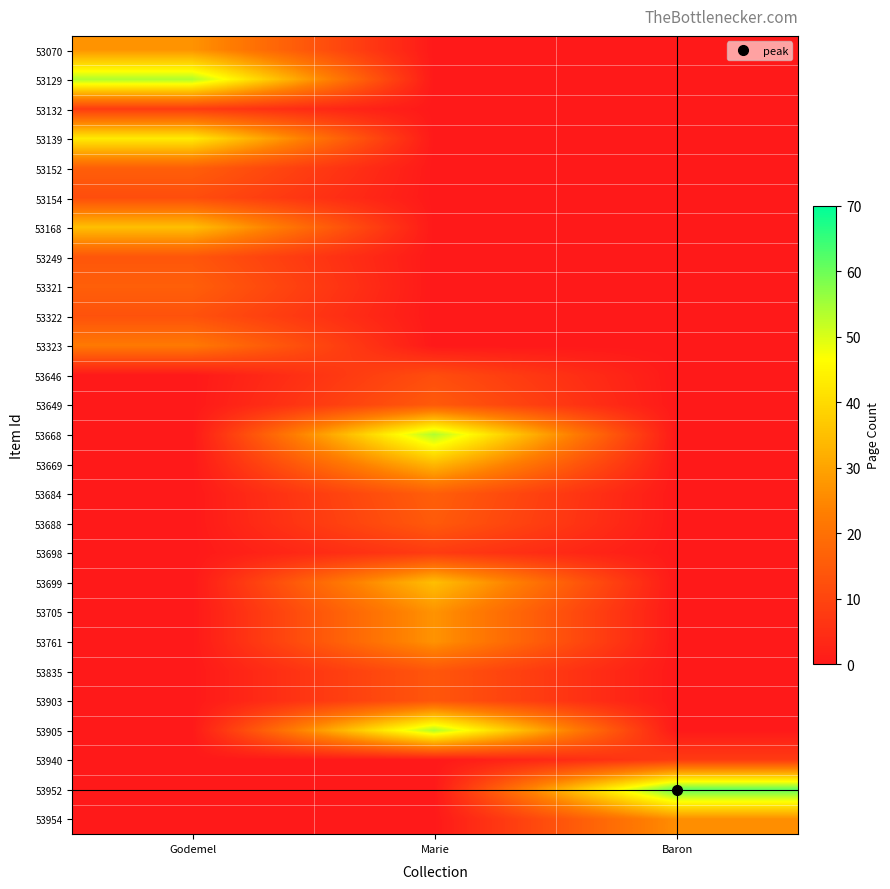

Which has a higher value, Baron or Godemel?

Godemel